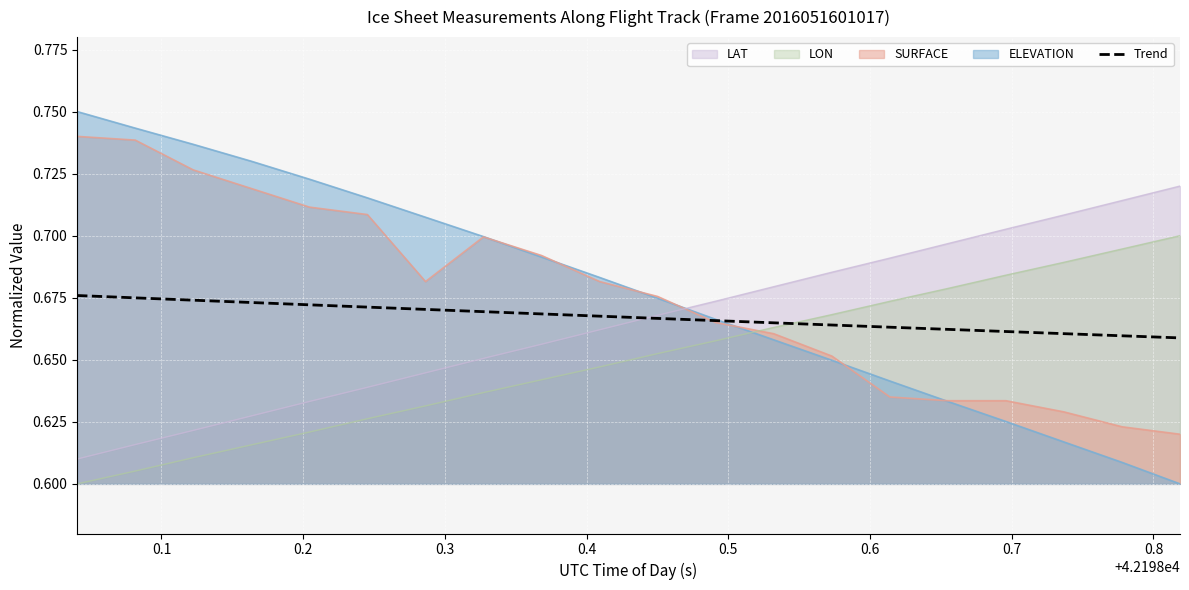

Which series has the widest spread of values?

ELEVATION